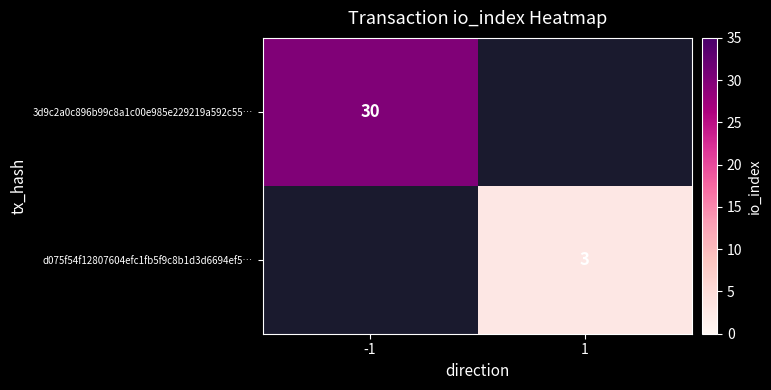

True or false: 3d9c2a0c896b99c8a1c00e985e229219a592c55… has a value of 30 at -1.

True